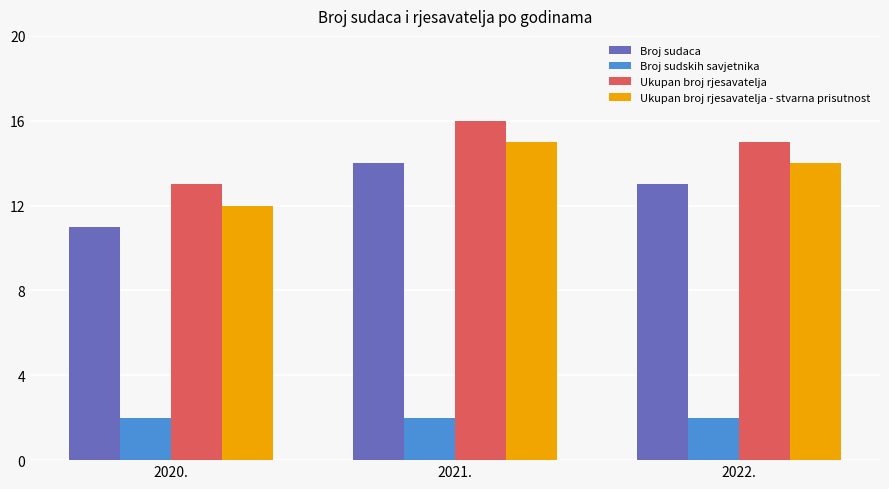

What position from the right is 2020.?

3